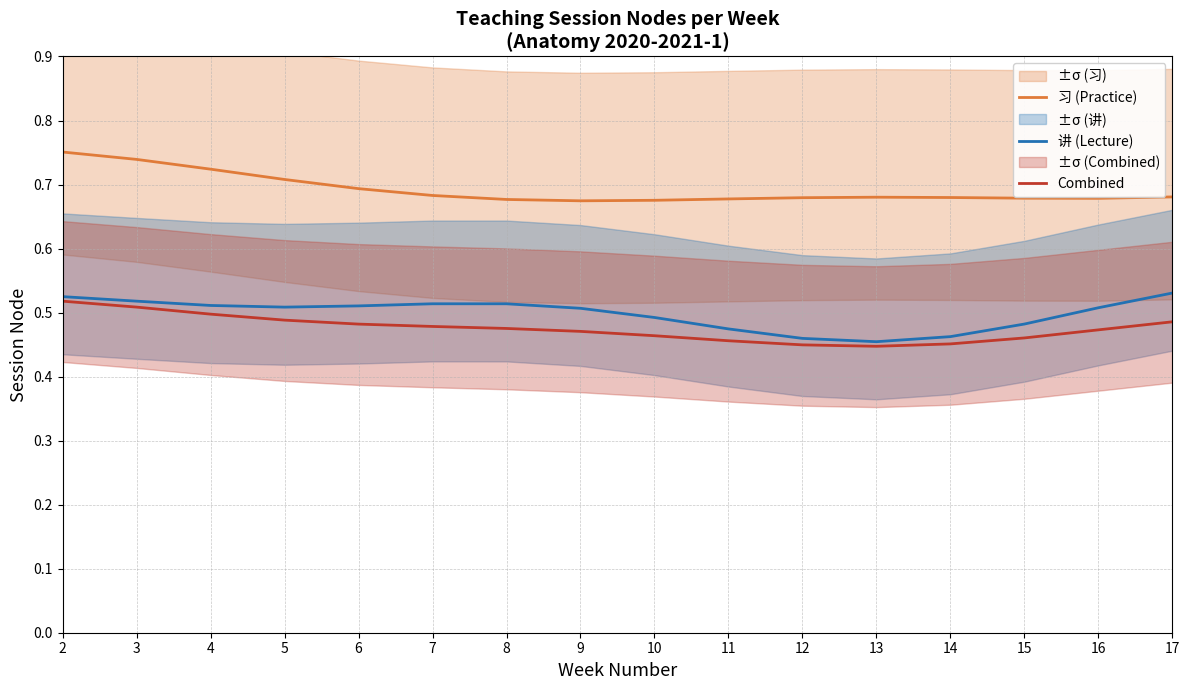

How many lines are shown in the chart?

3